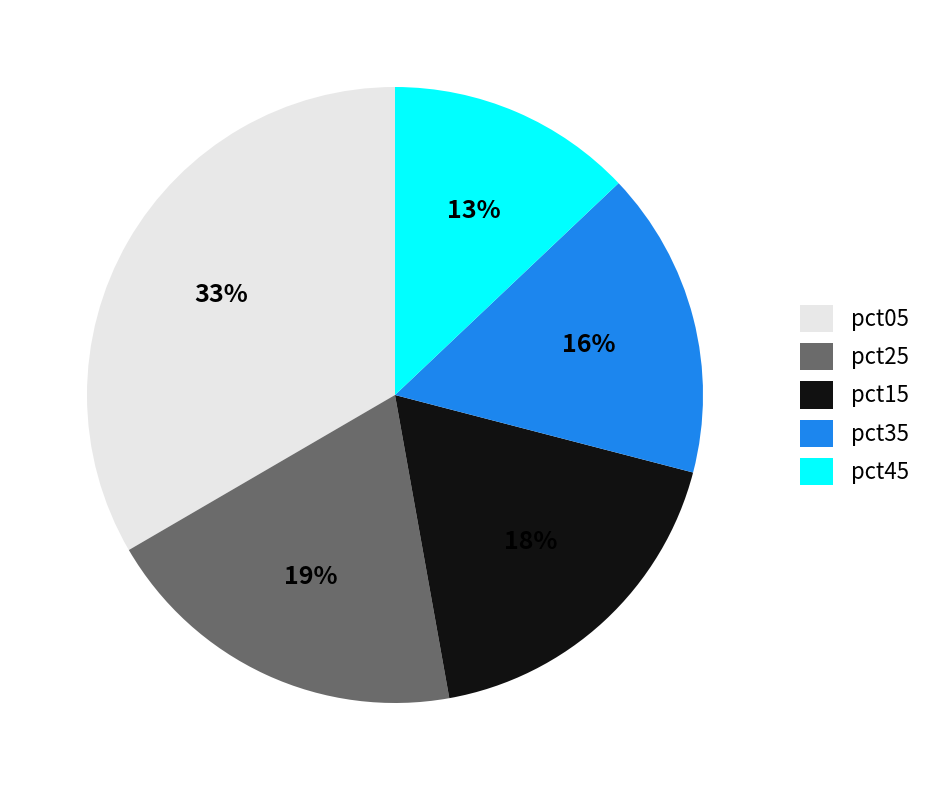

True or false: pct35 accounts for 27% of the total.

False